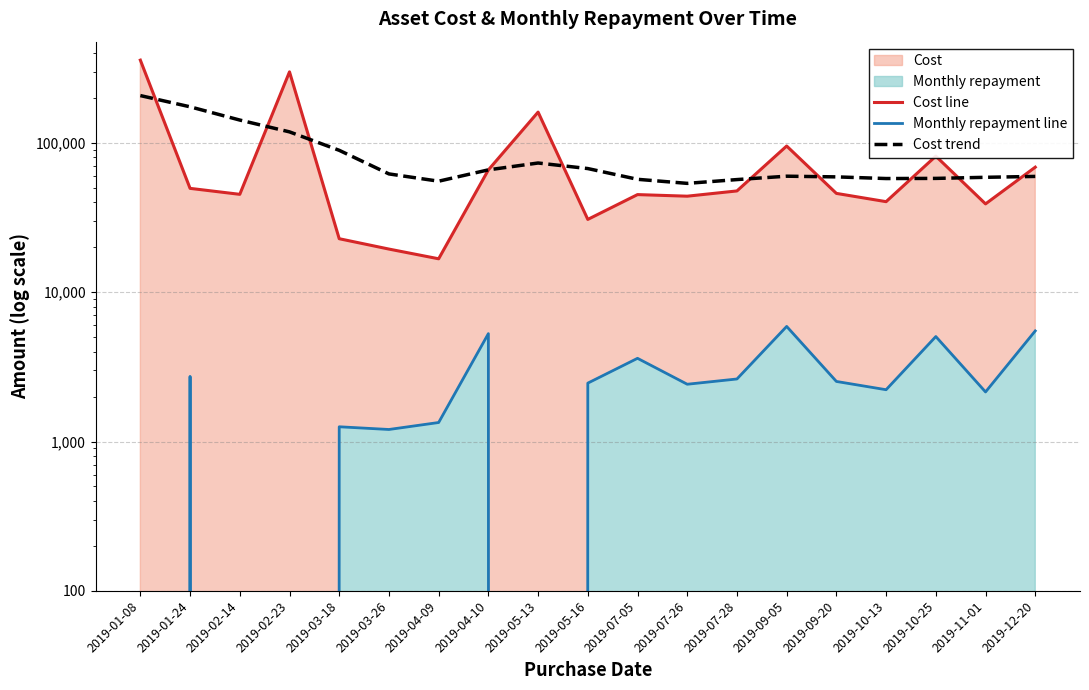

True or false: Cost trend has more than 2 interior local peaks.

False